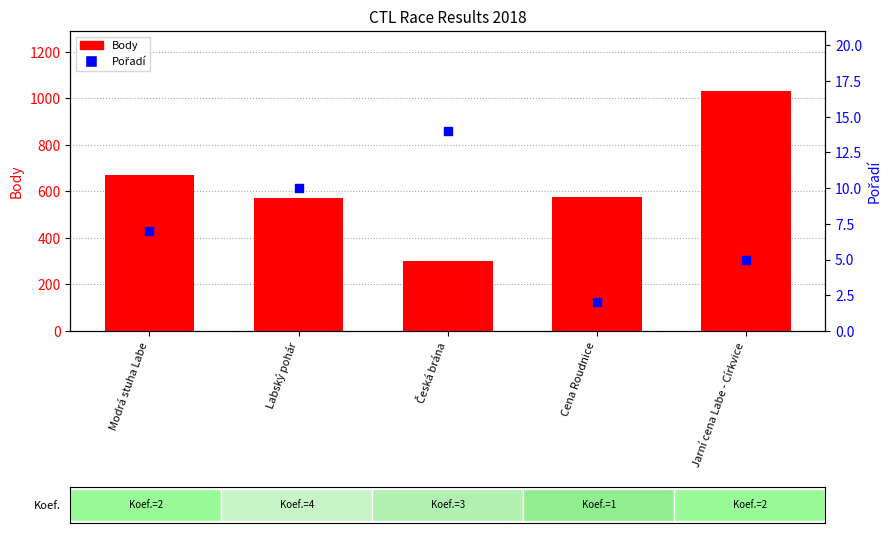

Which series has the widest spread of Y values?

Body